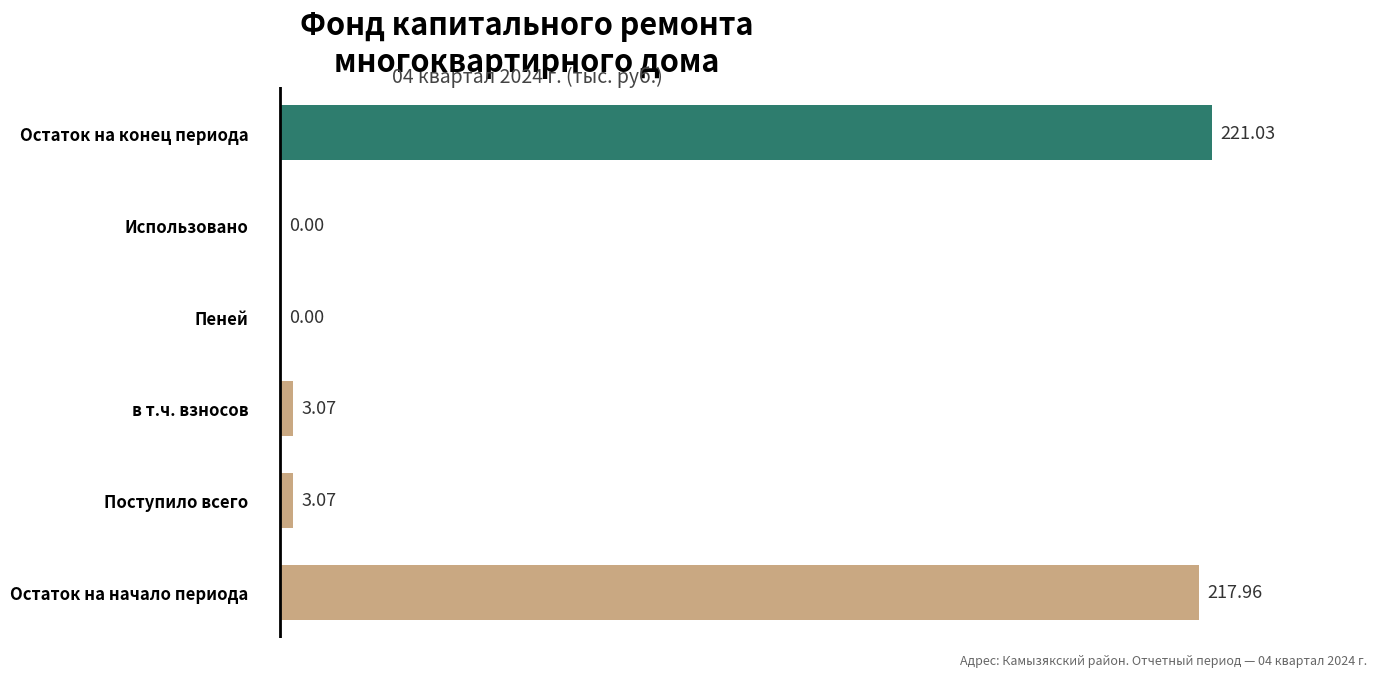

True or false: the data shows -99.6 at Использовано.

False